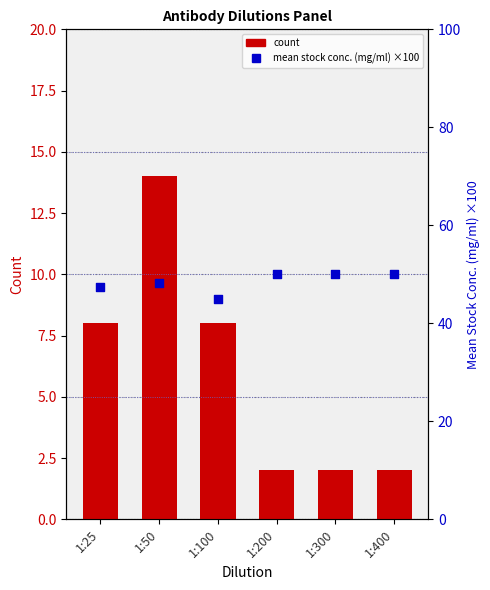

Is the value of mean stock conc. (mg/ml) ×100 at 1:200 greater than the value of count at 1:300?

Yes